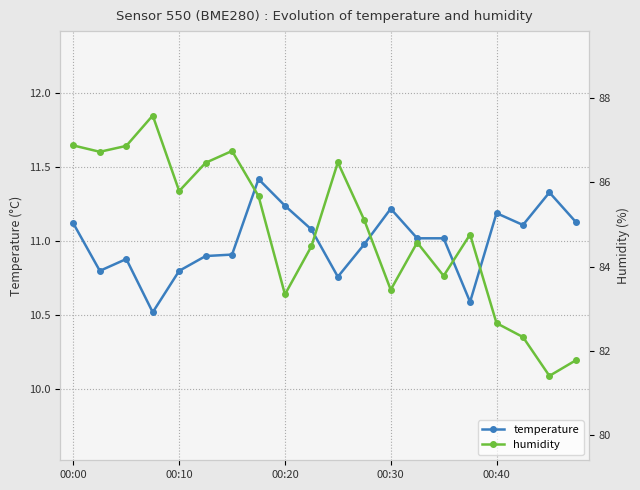

The value of temperature at 11 is 11.0. True or false?

True